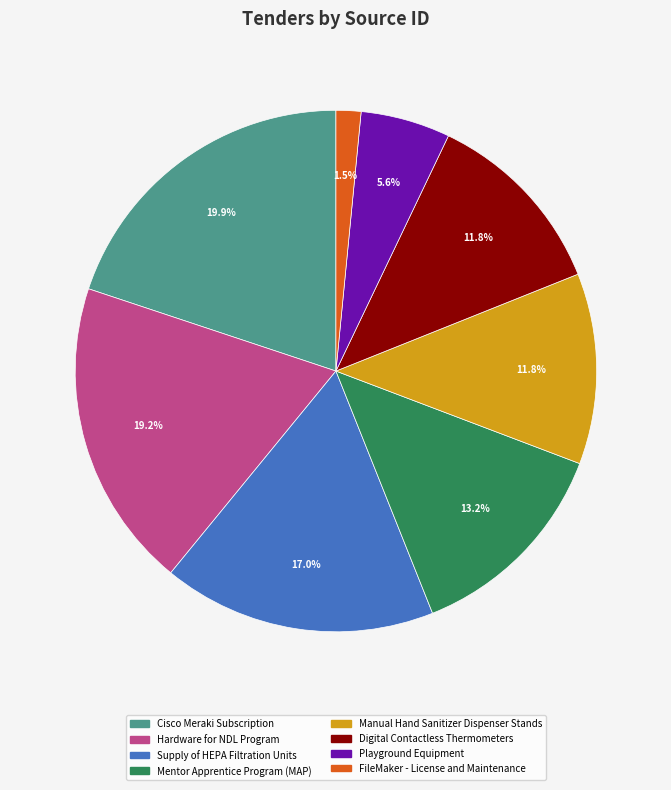

Count the number of slices in the pie.

8